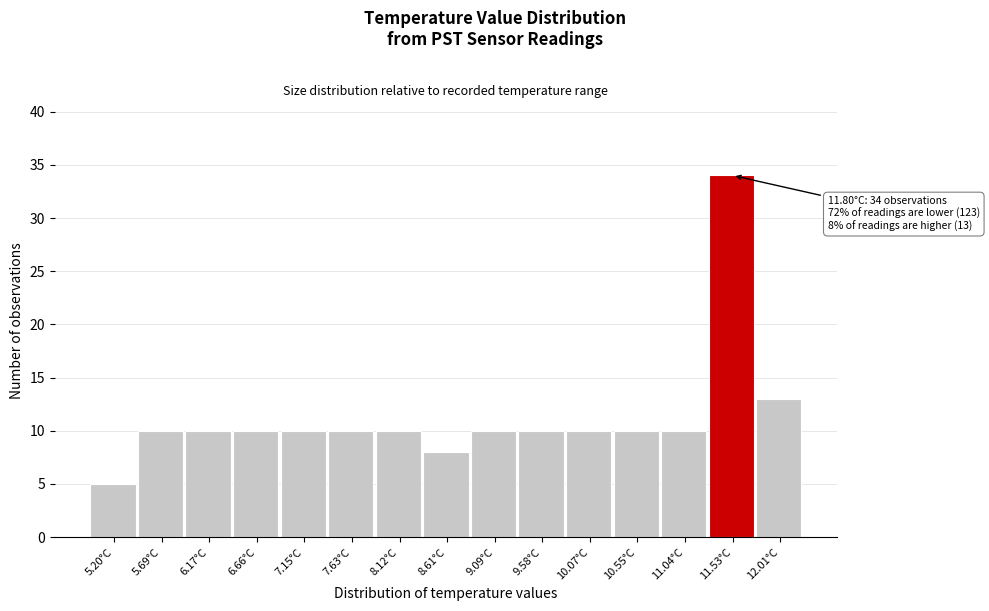

Reading left to right, list all the values displayed in this chart.

5.20°C=5	5.69°C=10	6.17°C=10	6.66°C=10	7.15°C=10	7.63°C=10	8.12°C=10	8.61°C=8	9.09°C=10	9.58°C=10	10.07°C=10	10.55°C=10	11.04°C=10	11.53°C=34	12.01°C=13